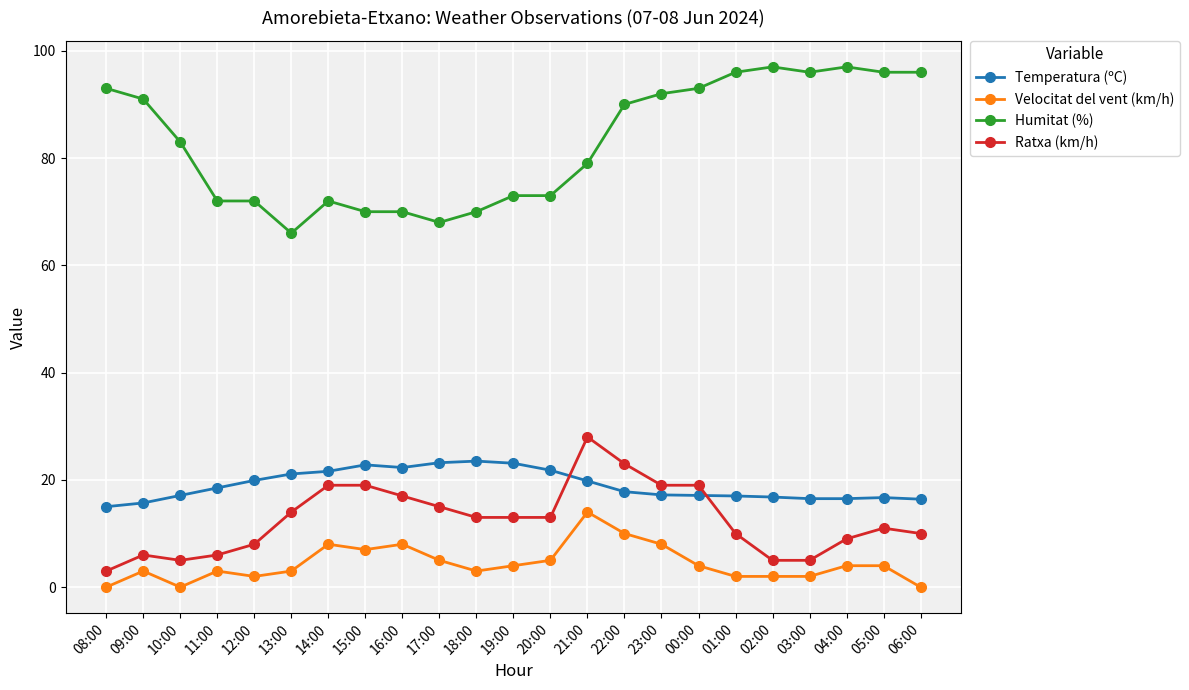

At which category does Ratxa (km/h) reach its first local peak?

09:00